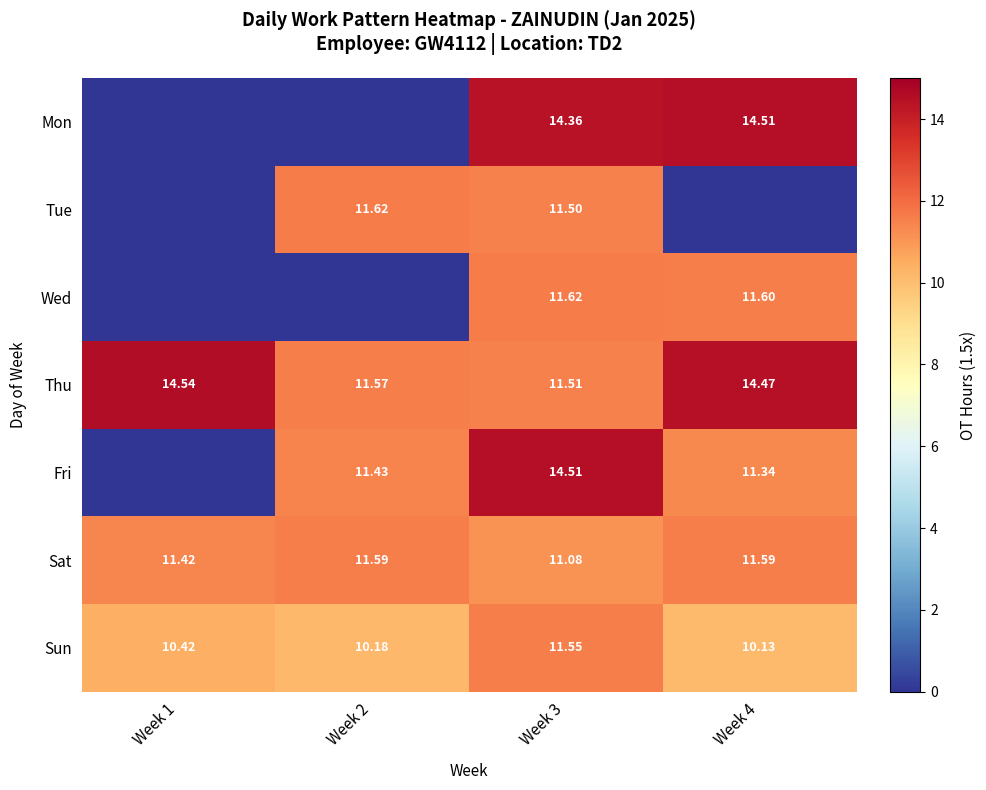

Rank the series at Week 3 from lowest to highest value.

Sat, Tue, Thu, Sun, Wed, Mon, Fri